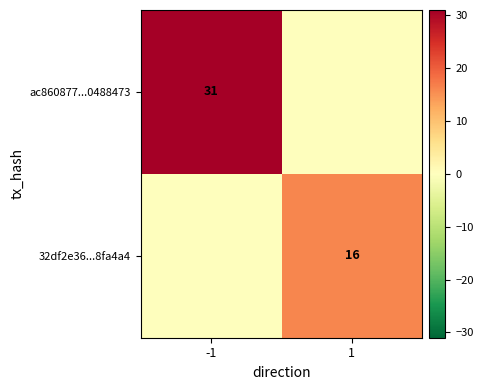

The value of ac860877...0488473 at -1 is 10. True or false?

False